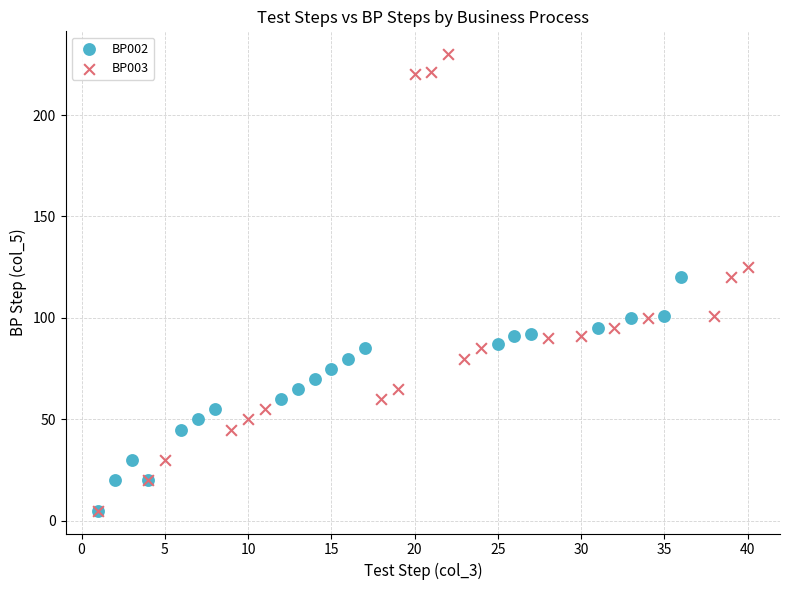

Which series reaches the maximum Y coordinate?

BP003